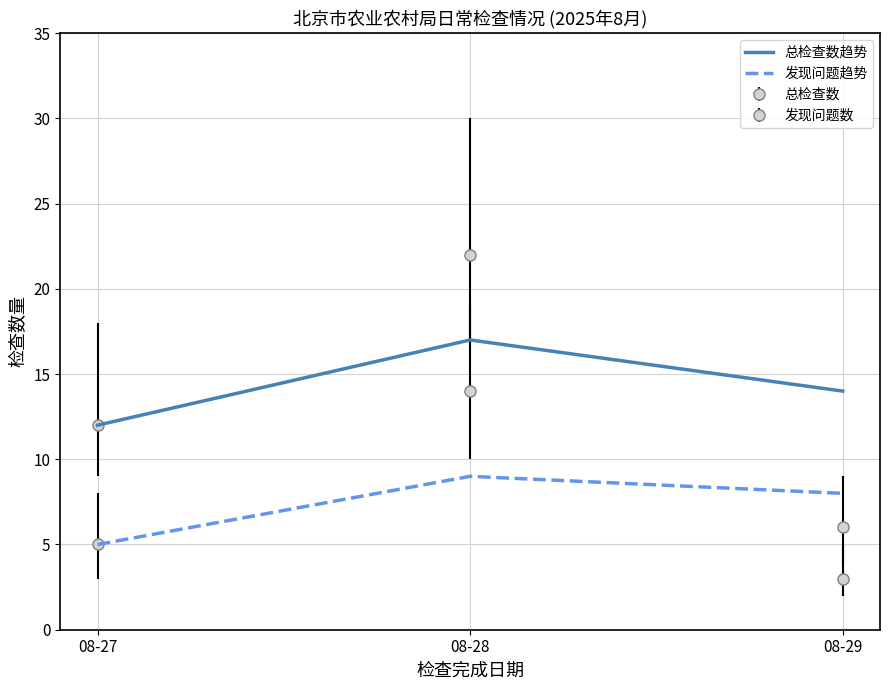

At how many categories does at least one series exceed 14?

1